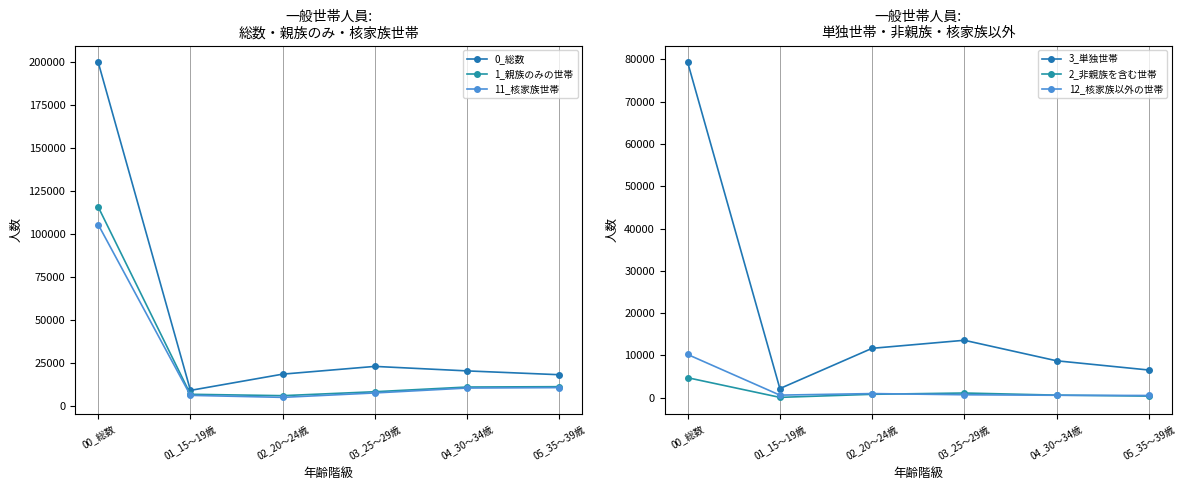

What is the greatest value displayed?

199704